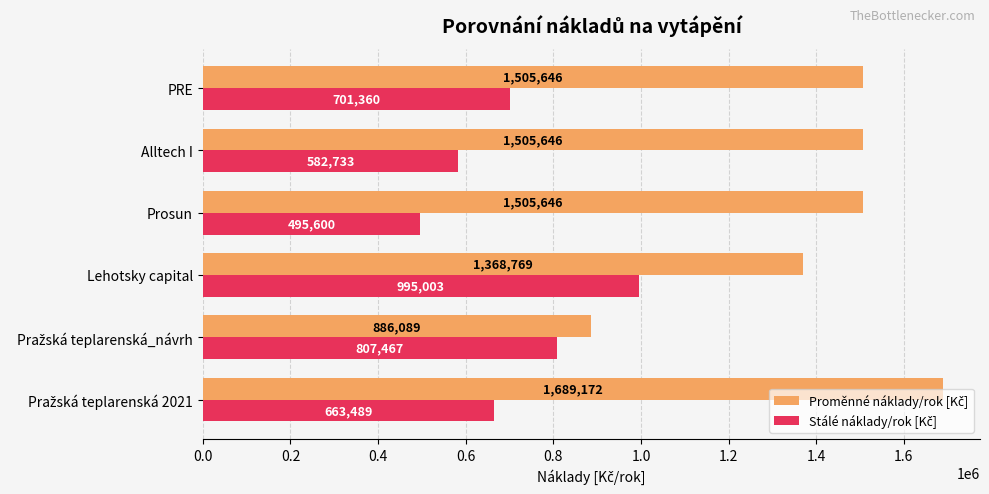

At how many categories does at least one series exceed 1464365?

4